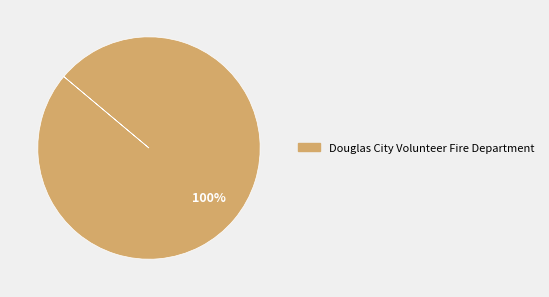

To the nearest percent, what portion does Douglas City Volunteer Fire Department represent?

100%